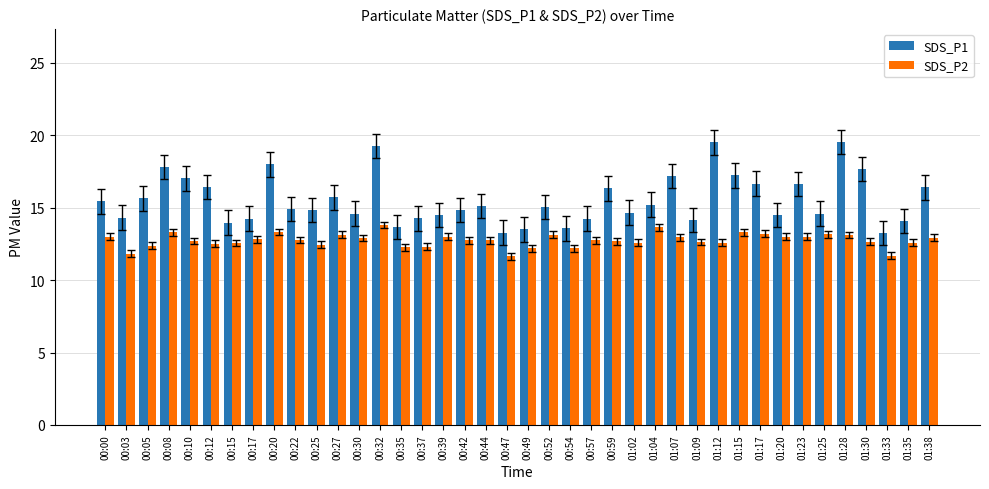

Rank the series by their maximum value, from lowest to highest.

SDS_P2, SDS_P1